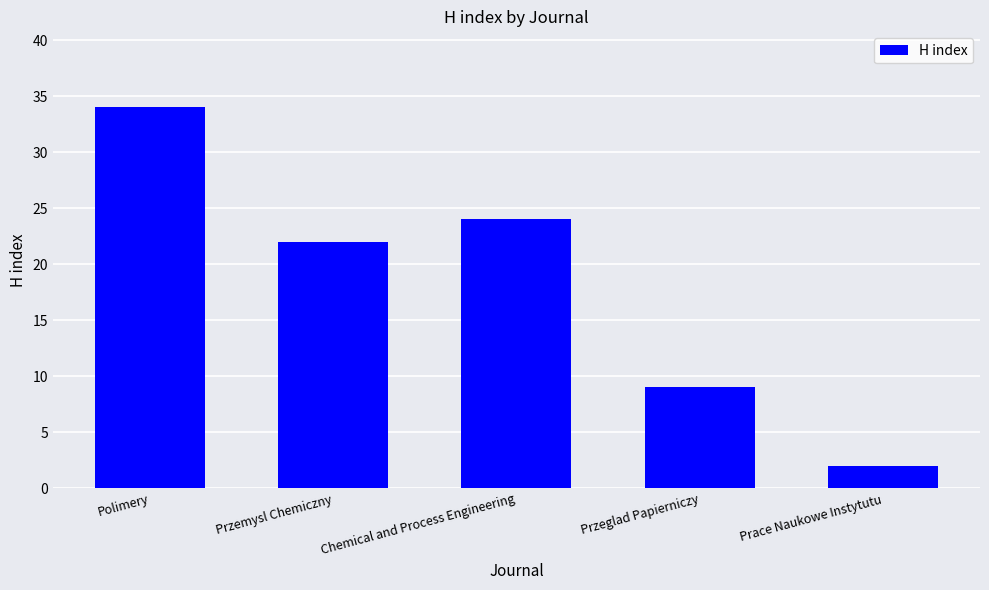

True or false: the data shows 34 at Polimery.

True